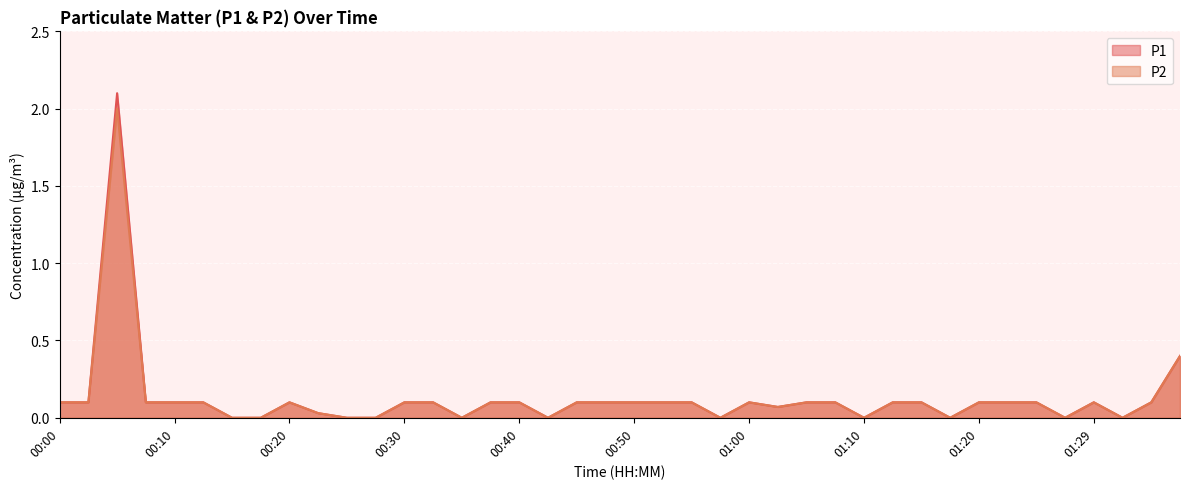

True or false: P2 and P1 cross at least once.

False